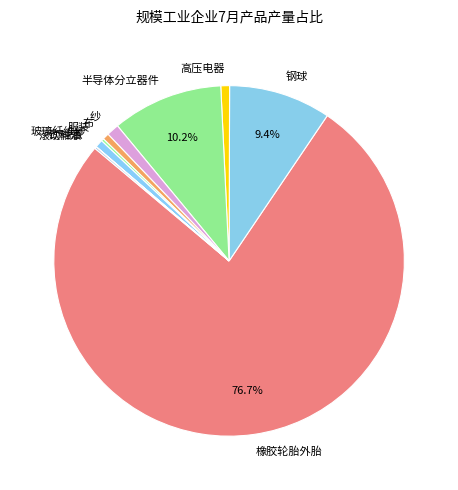

To the nearest percent, what portion does 钢球 represent?

9%